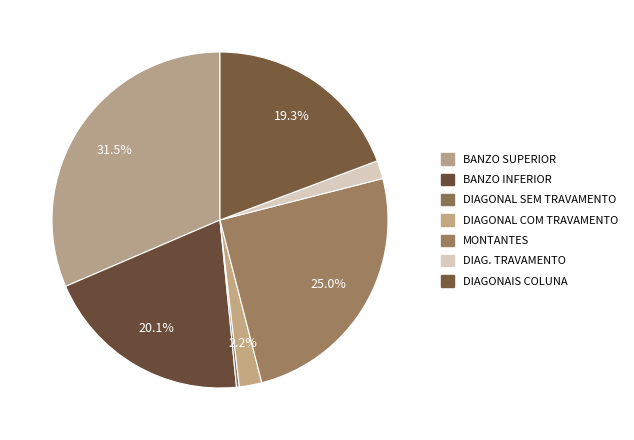

The DIAGONAIS COLUNA slice represents 19% of the pie. True or false?

True